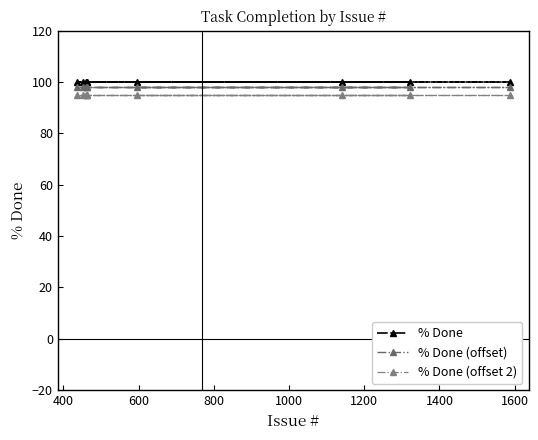

True or false: % Done (offset 2) and % Done cross at least once.

False